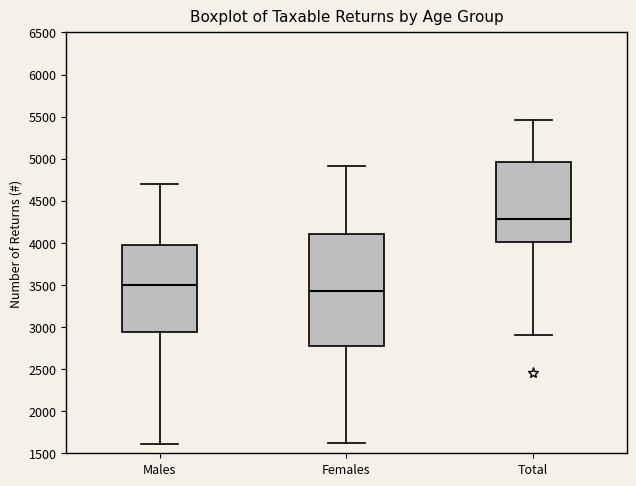

Where is the upper edge of the box for Males on the y-axis? The values are not printed on the chart, so give them approximately, as read against the axis.

4000